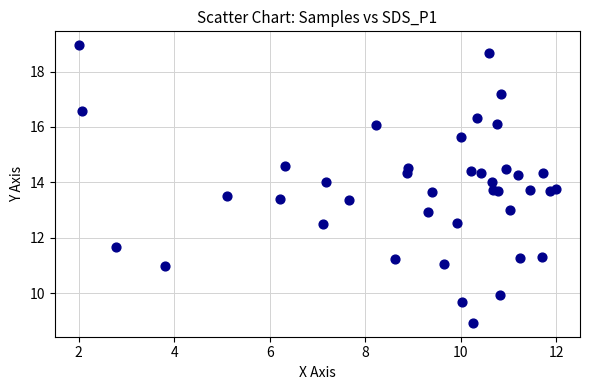

What is the range of X values (max minus min)?

10.0